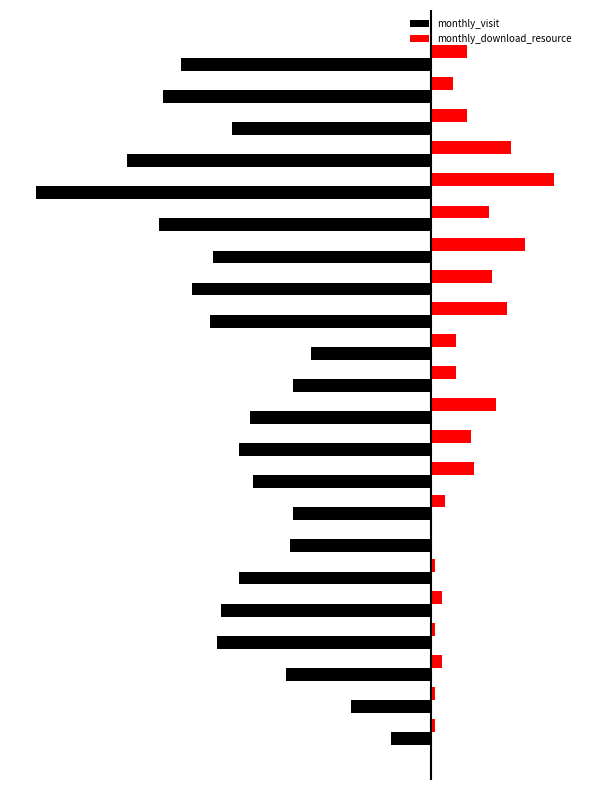

List the series in order of their peak value, lowest first.

monthly_visit, monthly_download_resource